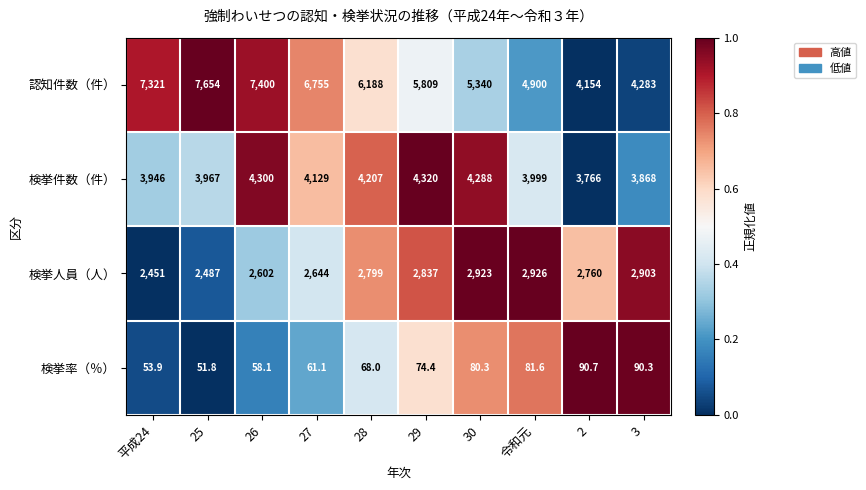

What is the spread (max minus min) of values at 29?

5734.6